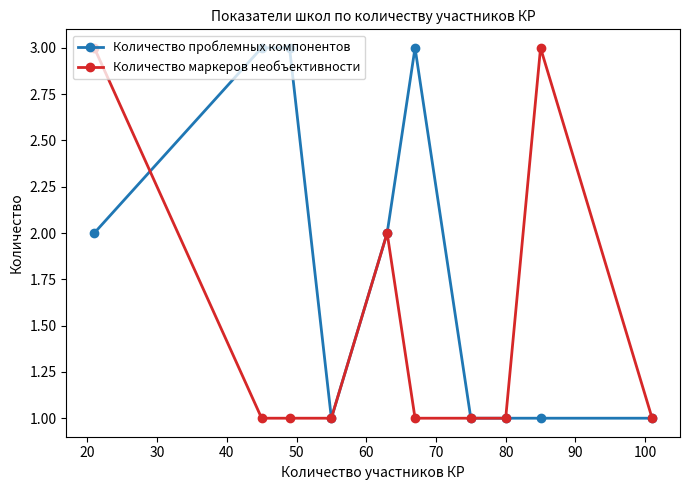

Which series has the largest total across all categories?

Количество проблемных компонентов